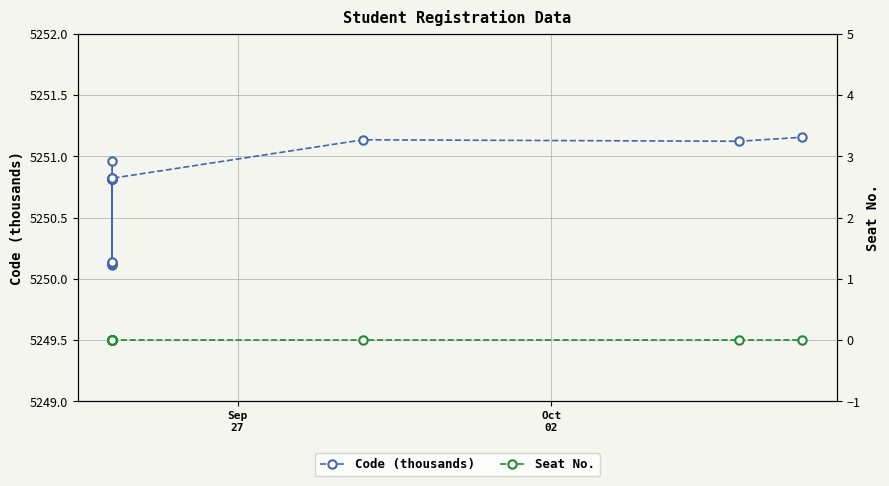

List the series in order of their peak value, lowest first.

Seat No., Code (thousands)